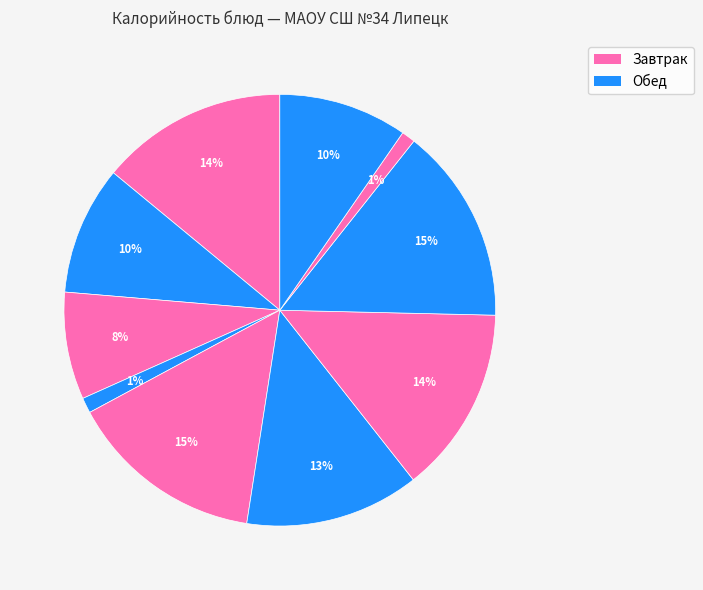

How many segments does this pie chart have?

10